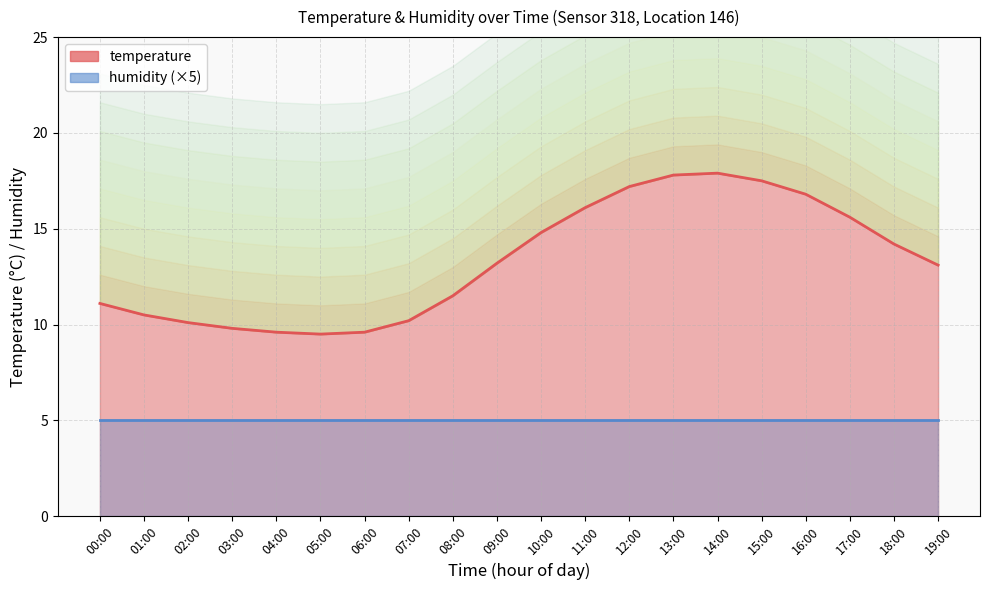

Which category has the lowest value across all series?

05:00